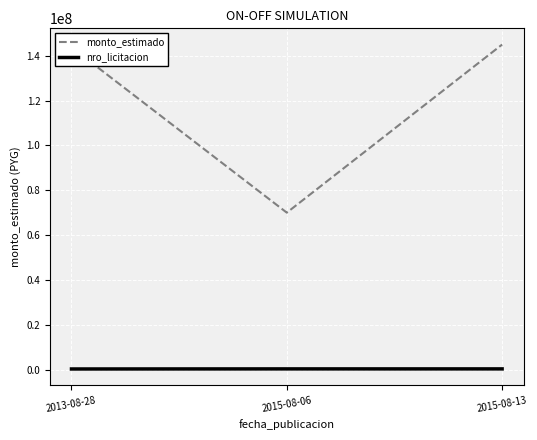

What position from the right is 2013-08-28?

3